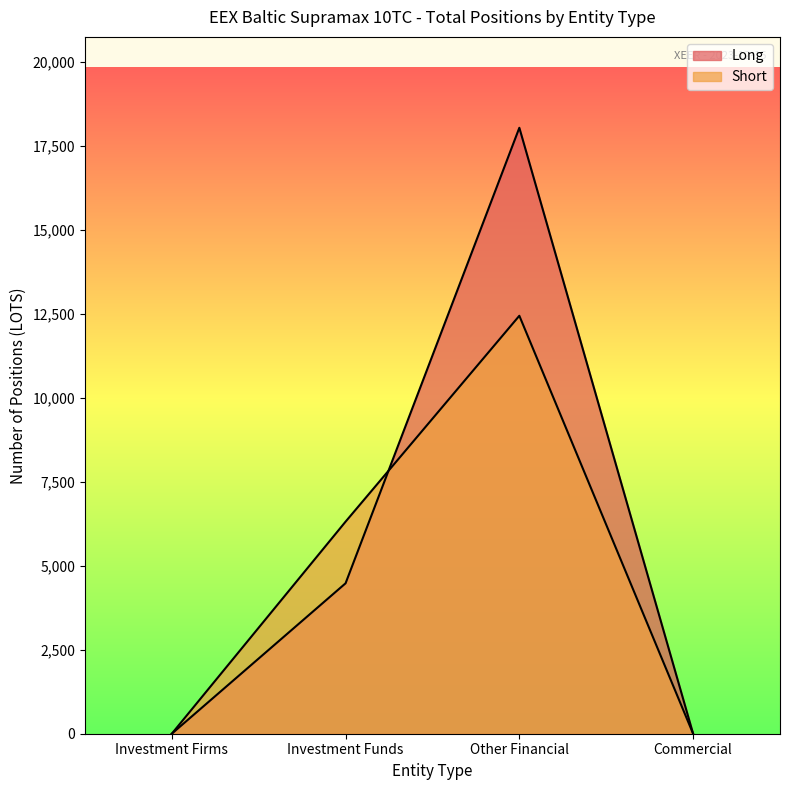

True or false: Short and Long intersect in this chart.

True